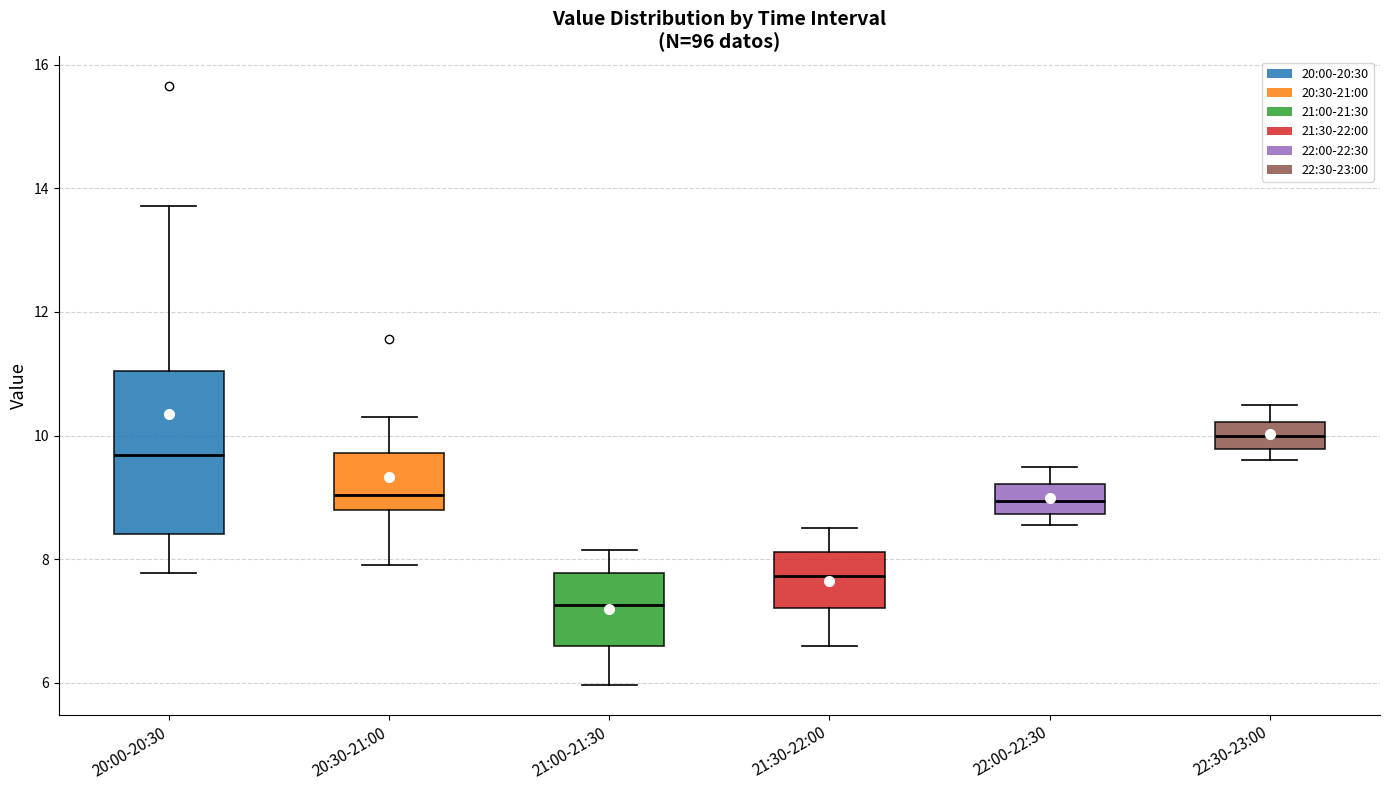

Where does the upper whisker of the box for 22:30-23:00 end on the y-axis? The values are not printed on the chart, so give them approximately, as read against the axis.

10.6